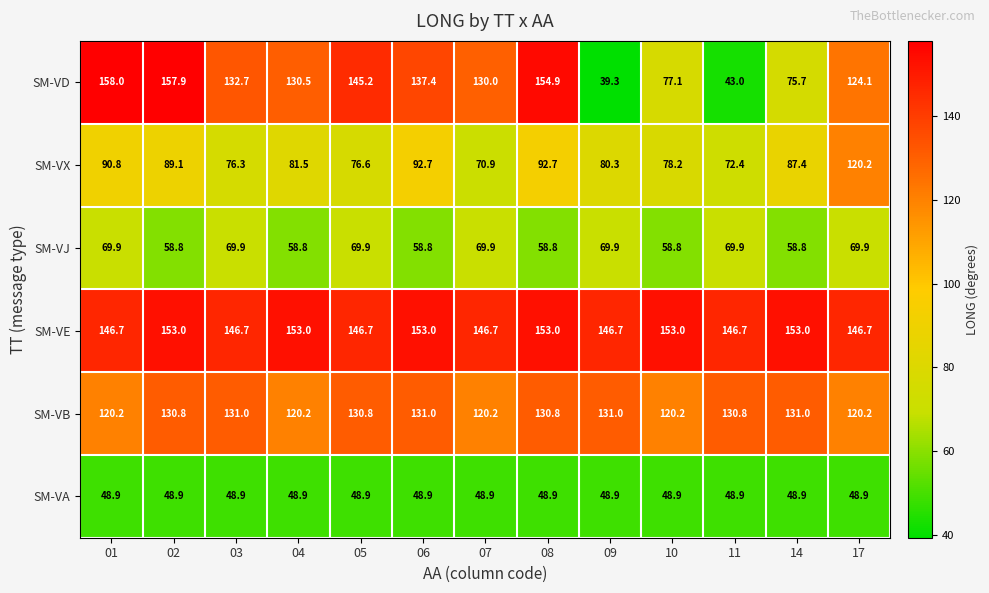

The SM-VX series shows 80.3 at 09. True or false?

True